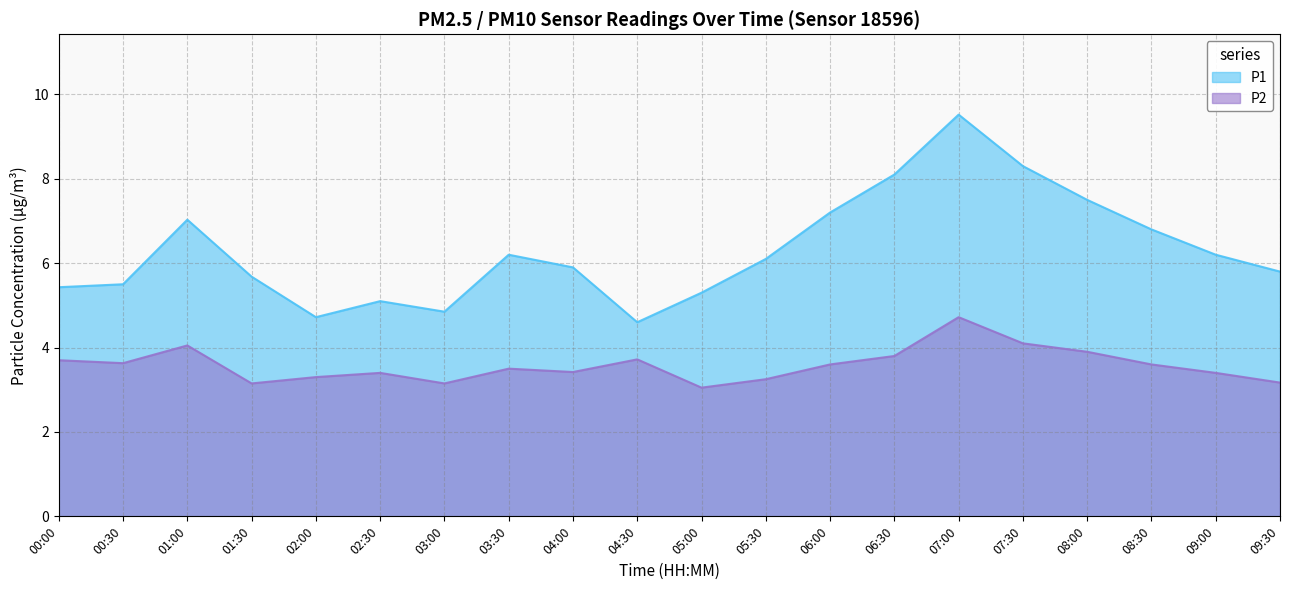

What is the difference between the maximum and second lowest values in the P2 series?

1.6